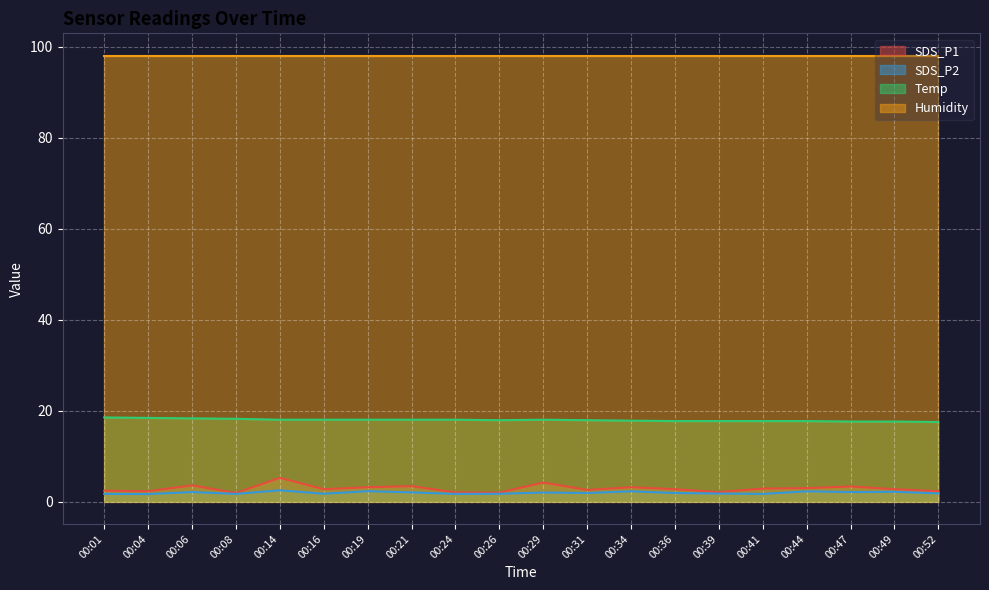

True or false: Temp has more than 1 interior local peaks.

False